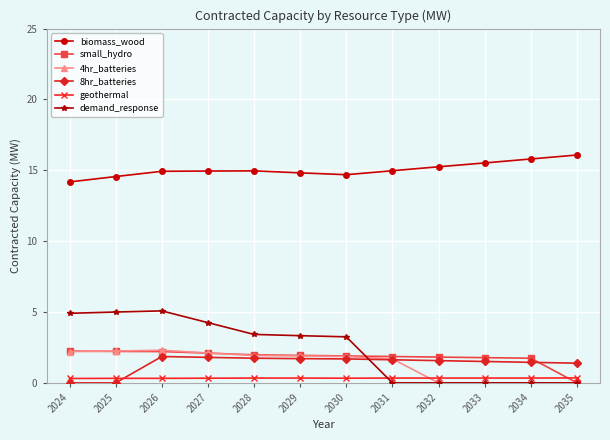

What are all the series names shown in the legend?

biomass_wood, small_hydro, 4hr_batteries, 8hr_batteries, geothermal, demand_response